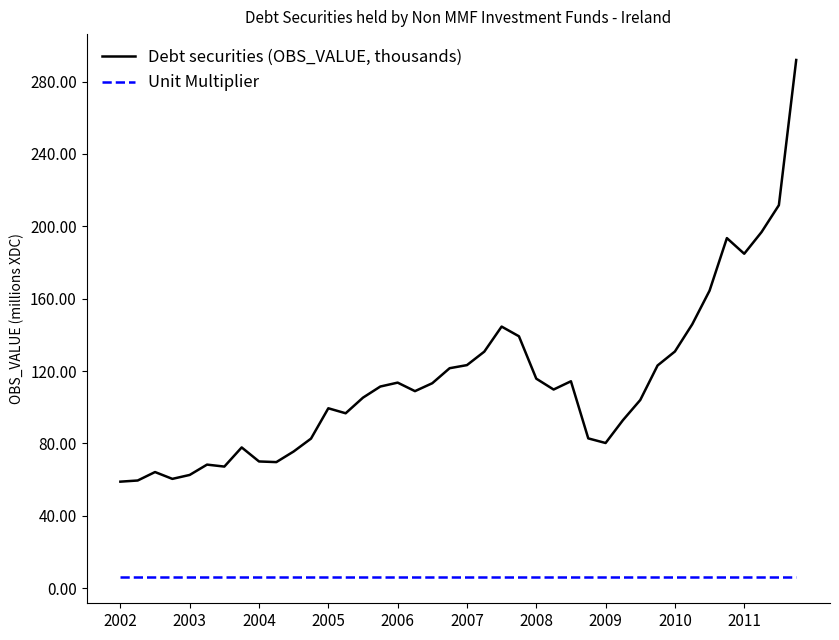

True or false: Unit Multiplier and Debt securities (OBS_VALUE, thousands) intersect in this chart.

False